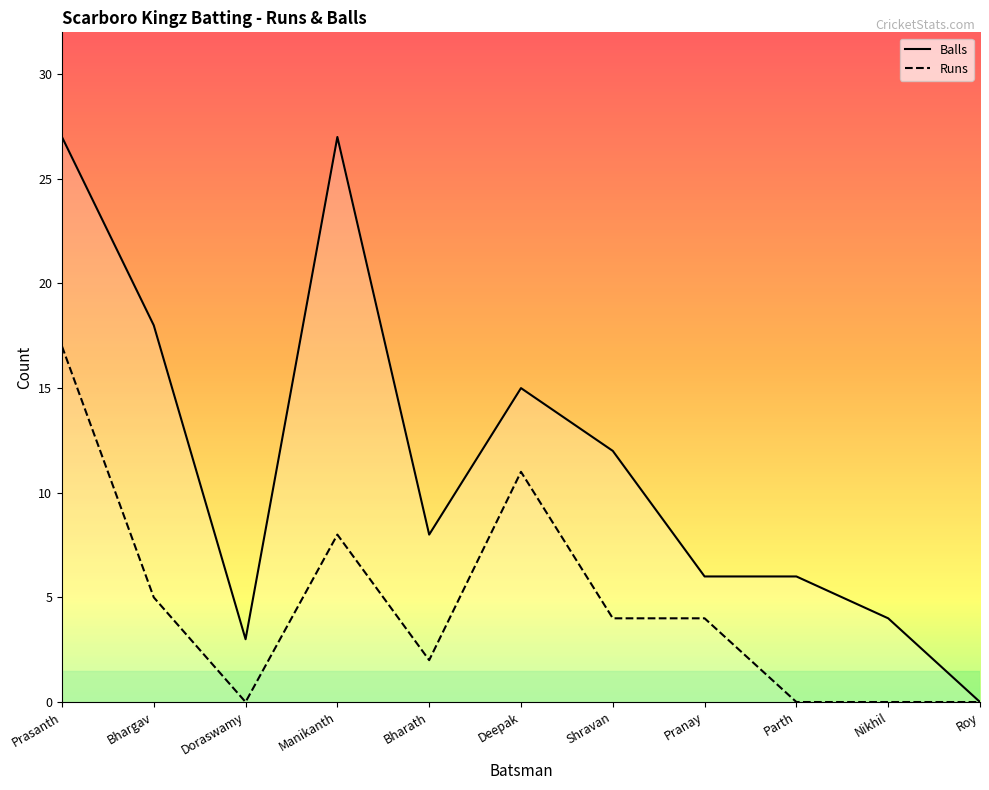

At how many categories does at least one series exceed 16?

3